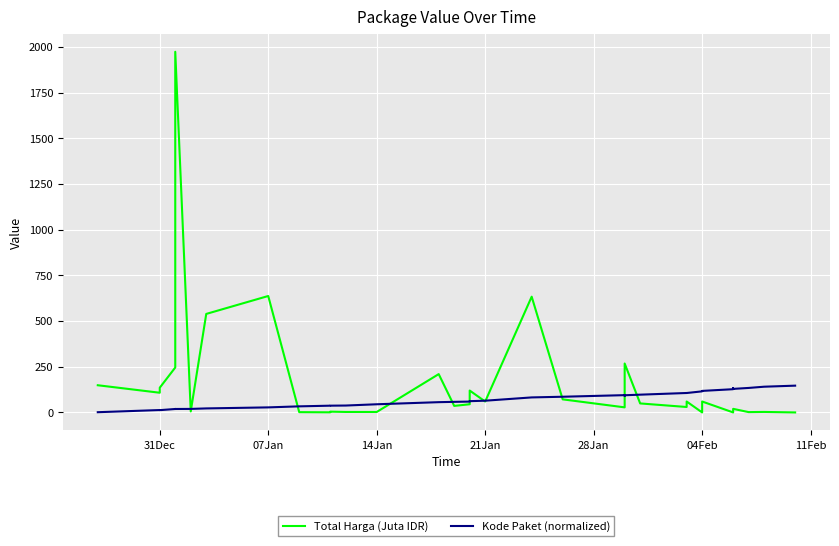

Which series has the widest spread of values?

Total Harga (Juta IDR)